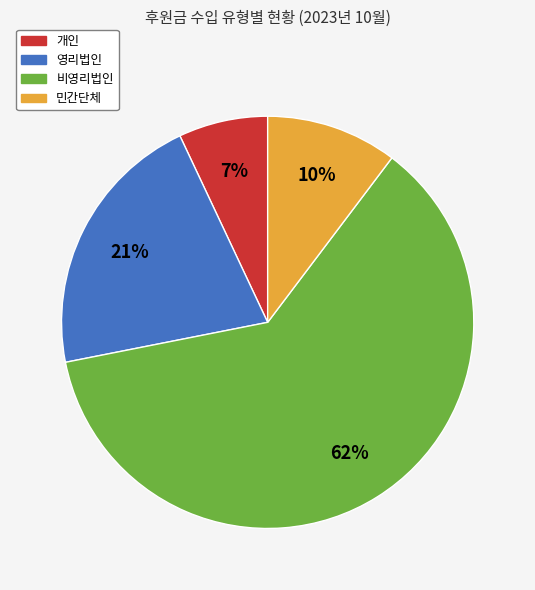

To the nearest percent, what is the average slice percentage?

25%